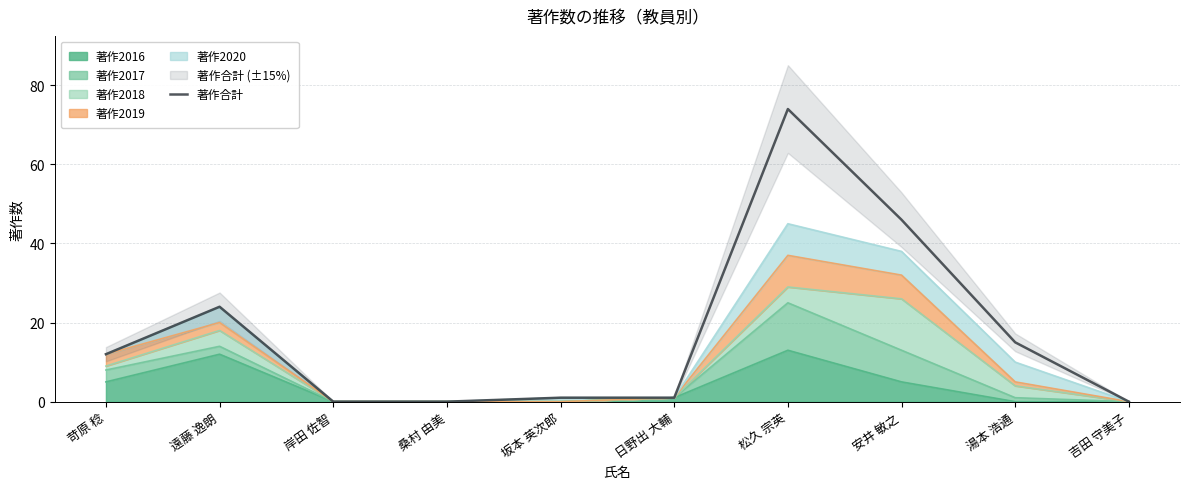

How many values are below 12?

5